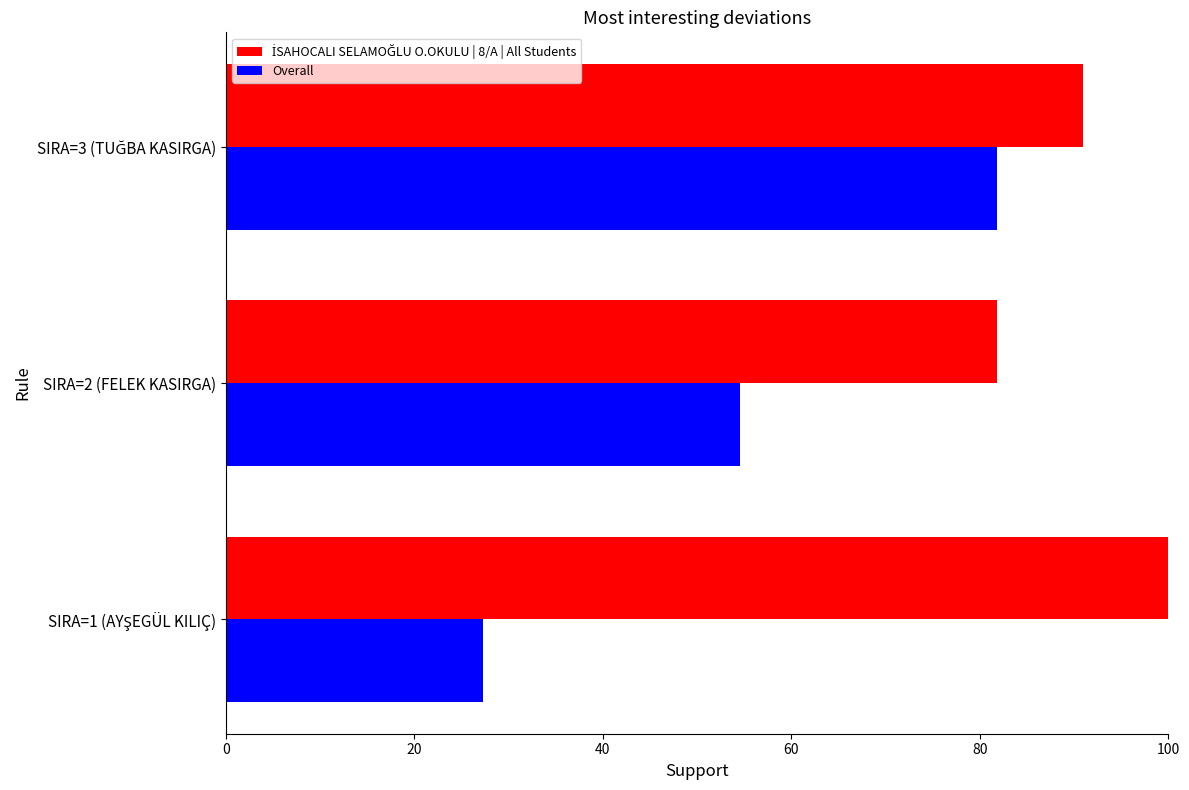

What is the difference between the second highest and minimum values in the Overall series?

27.3